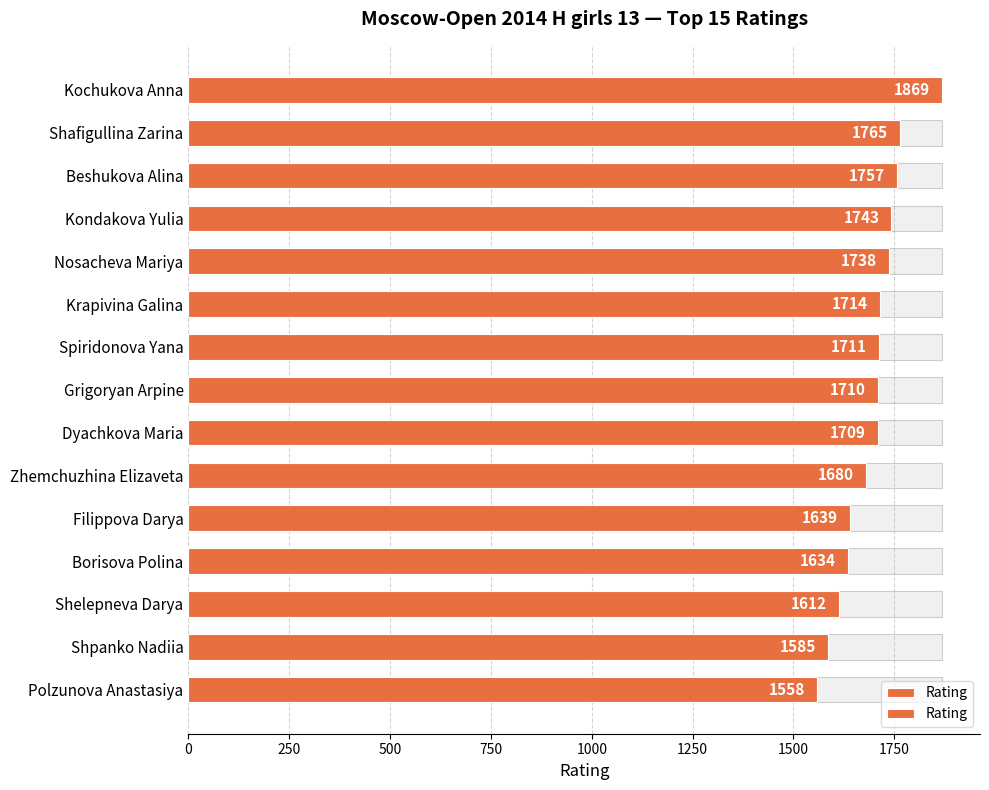

Does the chart contain stacked bars?

No